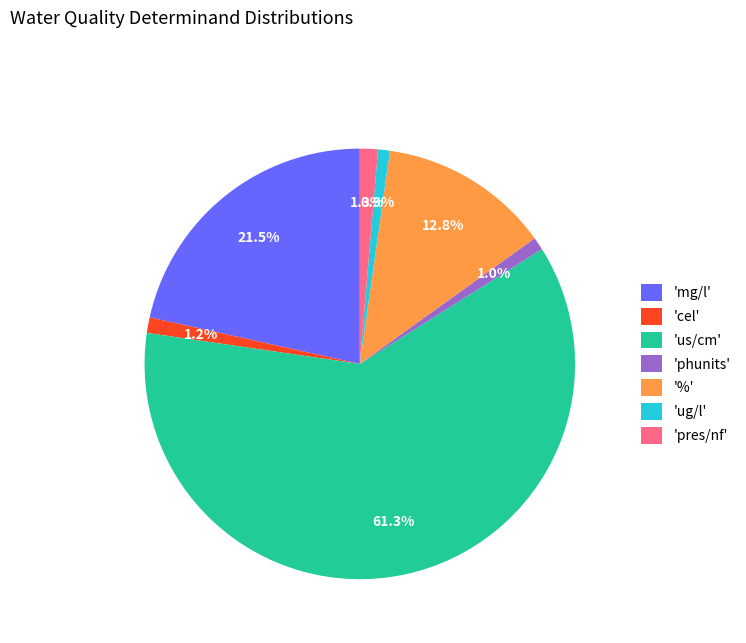

Which category accounts for the majority?

'us/cm'